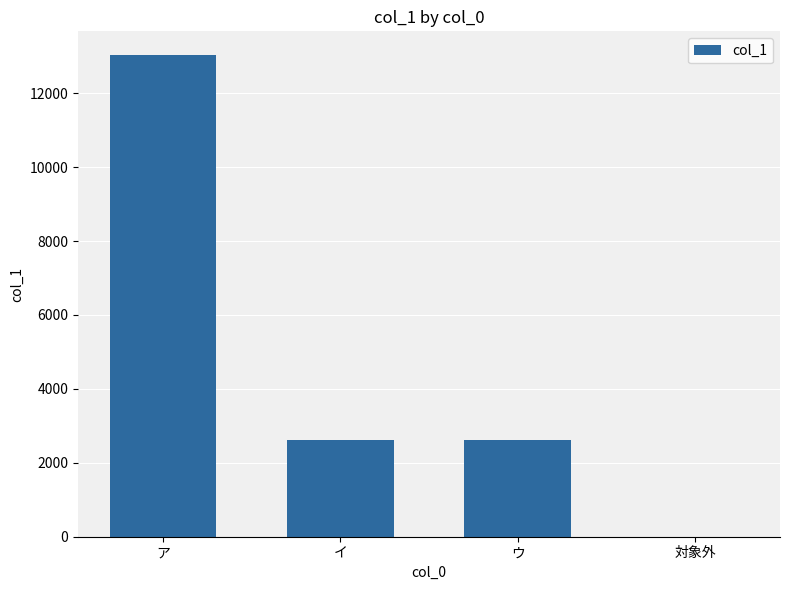

What is the greatest value displayed?

13025